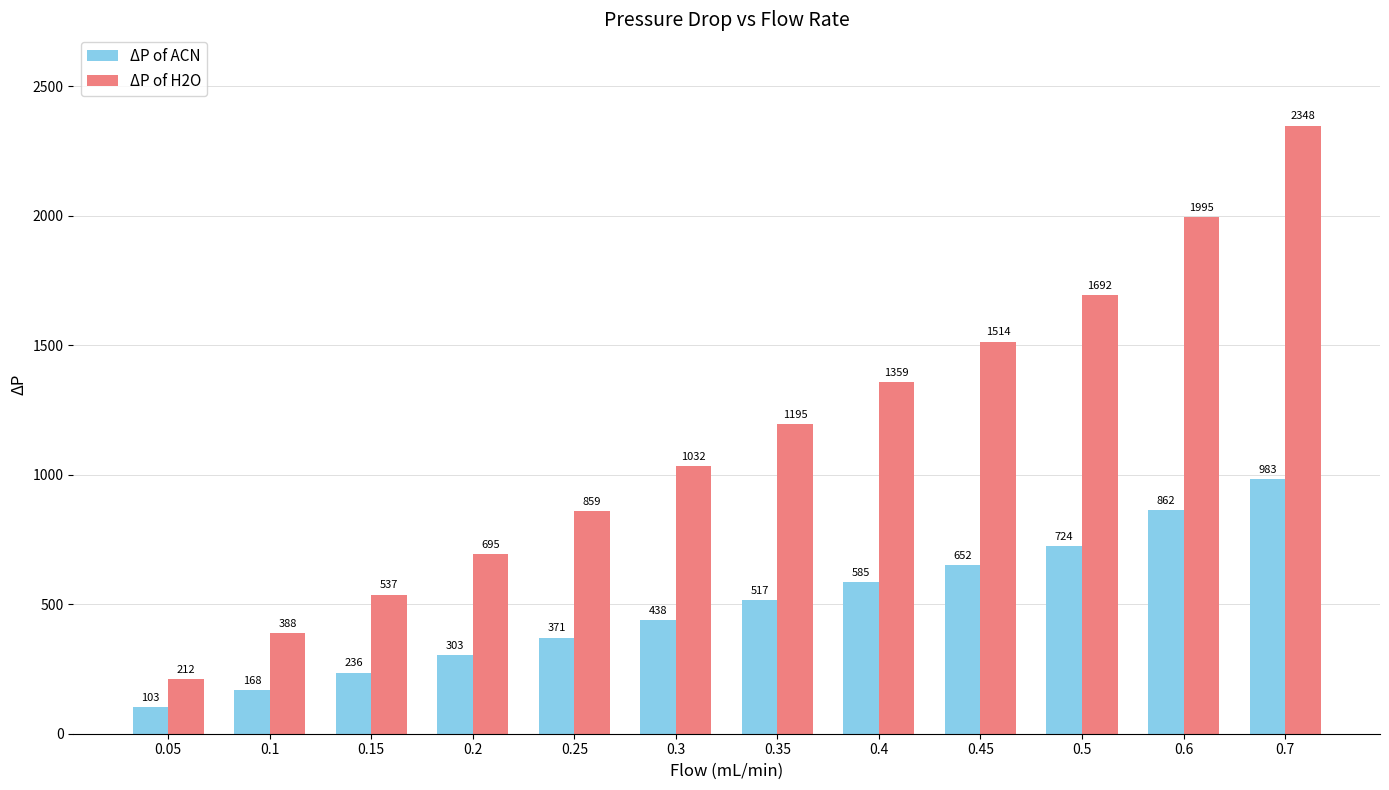

At which category is the sum across all series the highest?

0.7